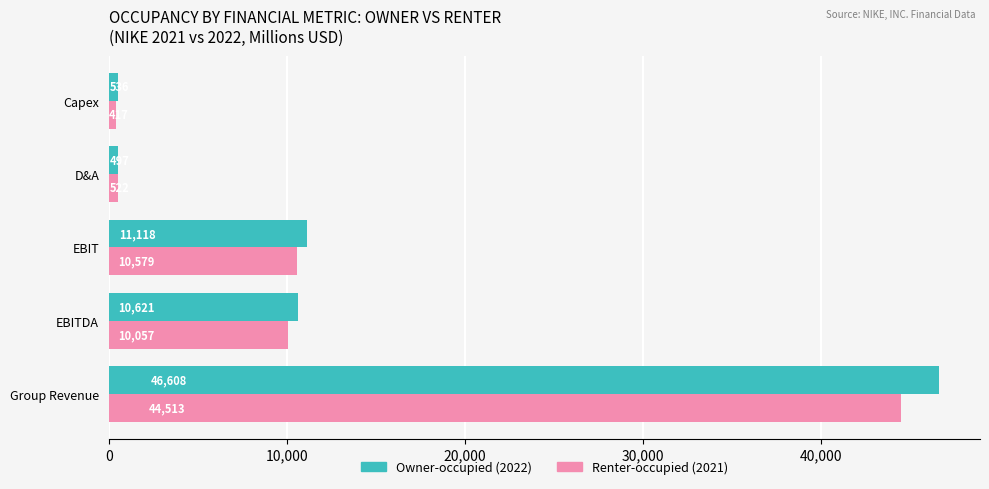

What is the maximum value shown in the chart?

46608